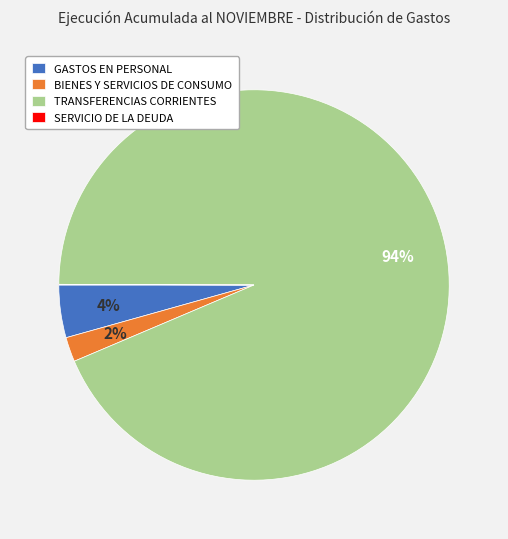

Between BIENES Y SERVICIOS DE CONSUMO and GASTOS EN PERSONAL, which is larger?

GASTOS EN PERSONAL